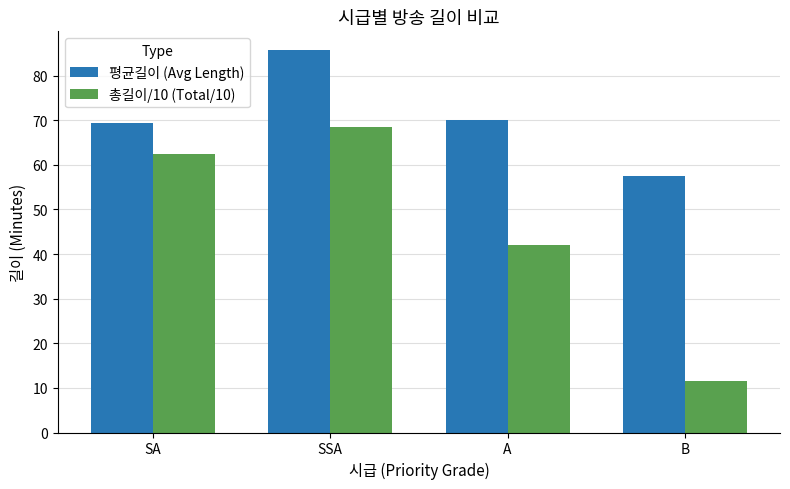

Read the 평균길이 (Avg Length) value at B.

57.5